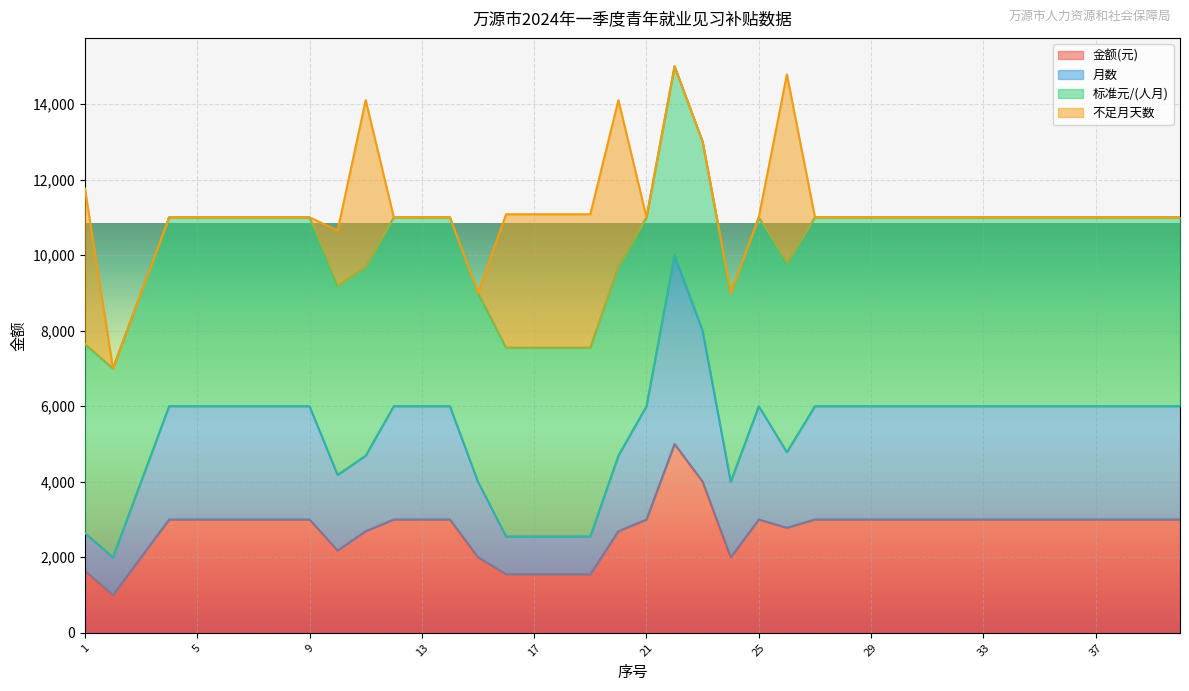

How many data points does each series have?

40